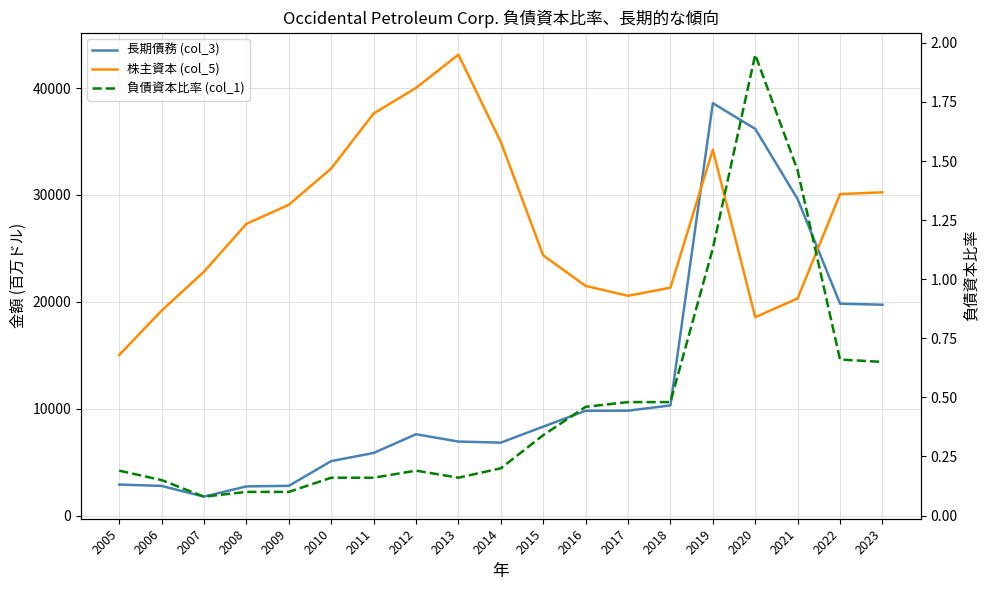

Which category has the lowest value across all series?

2007